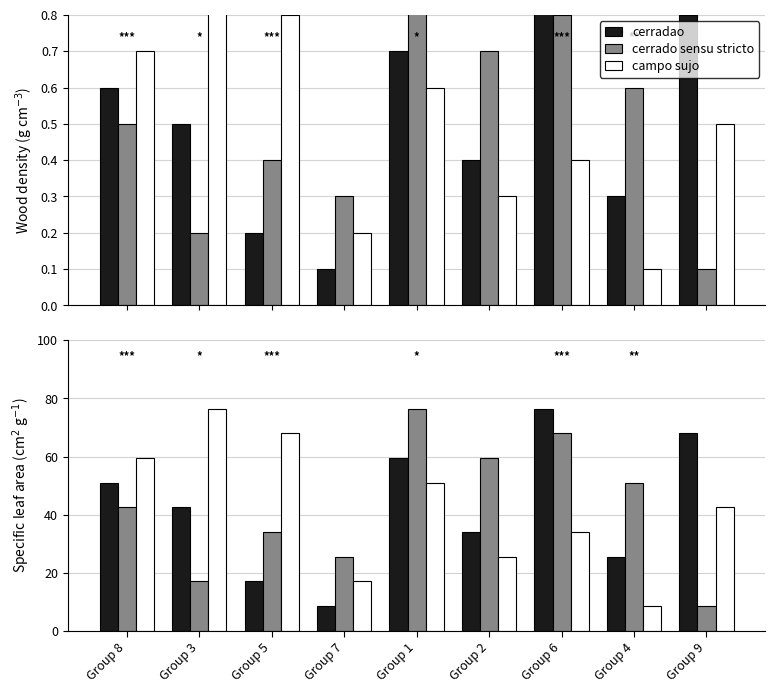

Read the campo sujo value at Group 2.

25.5